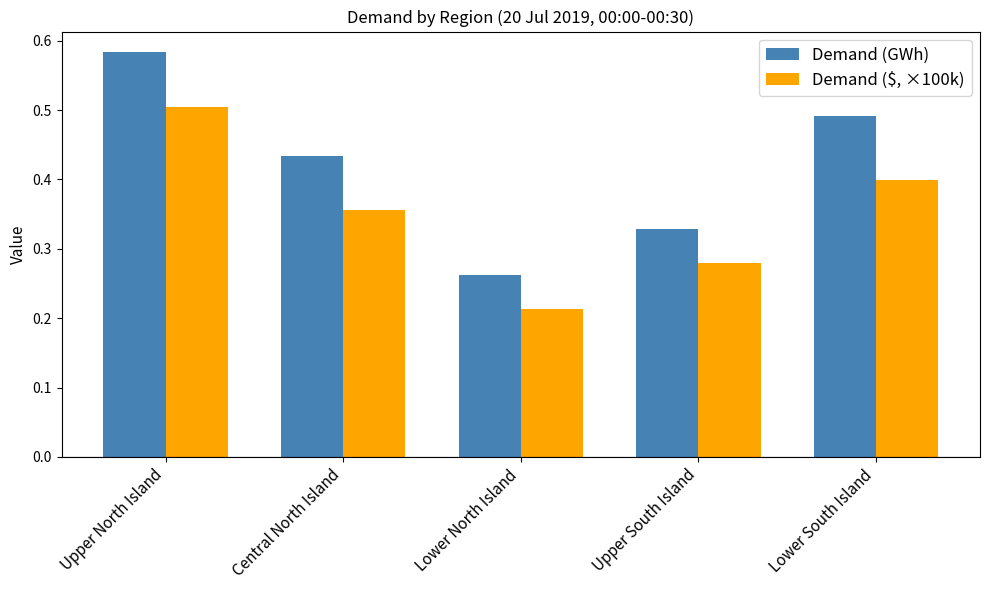

Between Upper North Island and Central North Island, which series saw the biggest shift?

Demand (GWh)